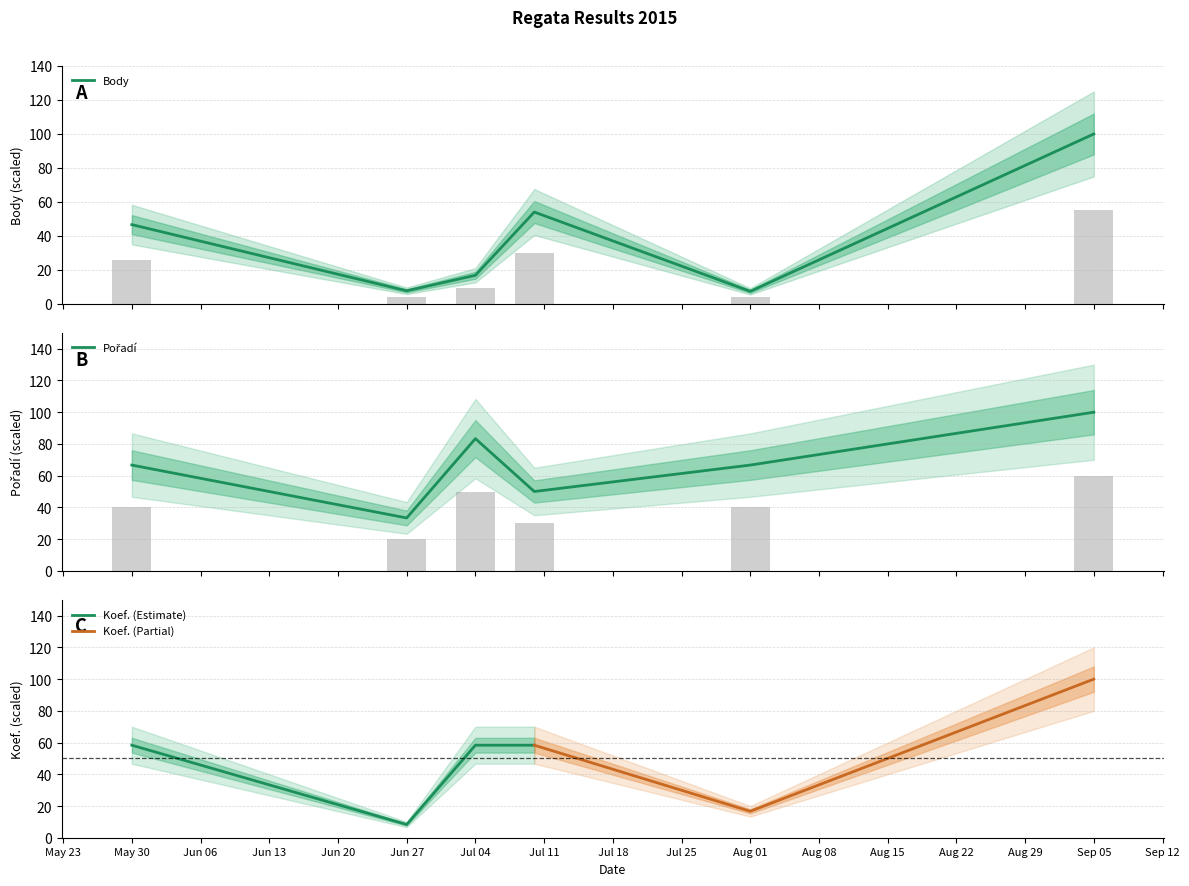

The Koef. (Estimate) series shows 30.8 at May 30. True or false?

False